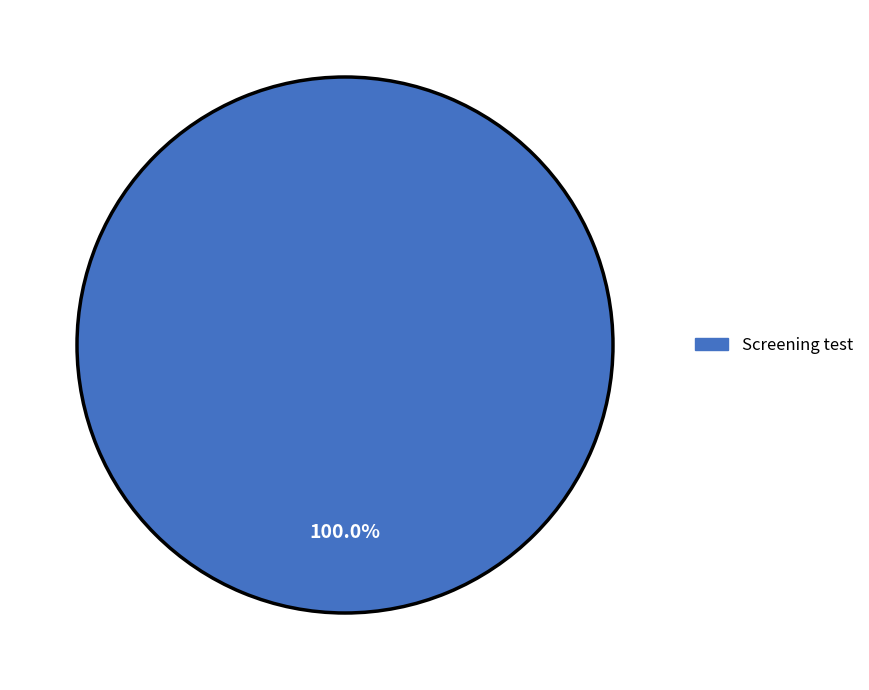

Does Screening test represent more than half of the total?

Yes